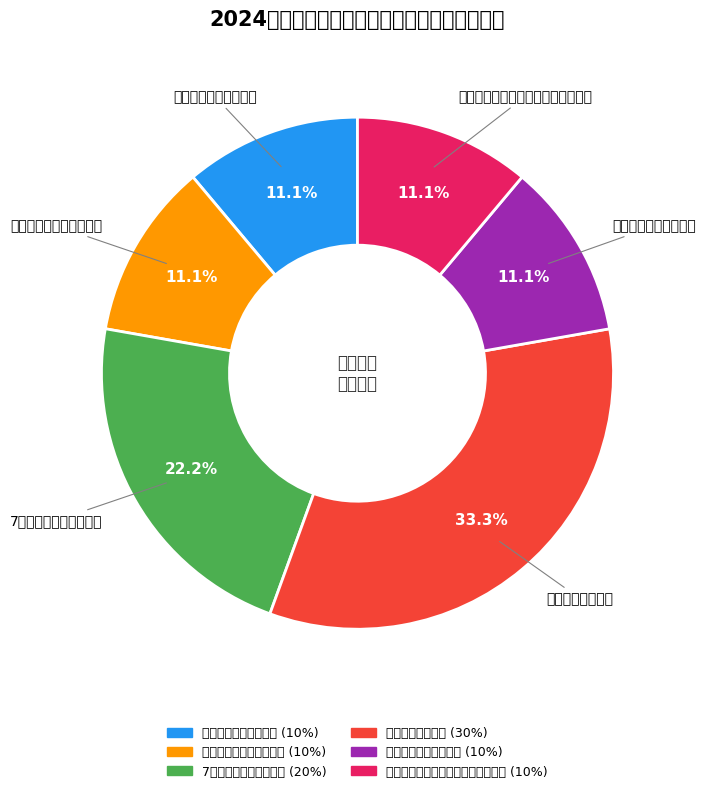

What is the ratio of the value at 儿童中医院健康管理率 to the value at 城乡居民对基本公共卫生服务满意度?

1.0